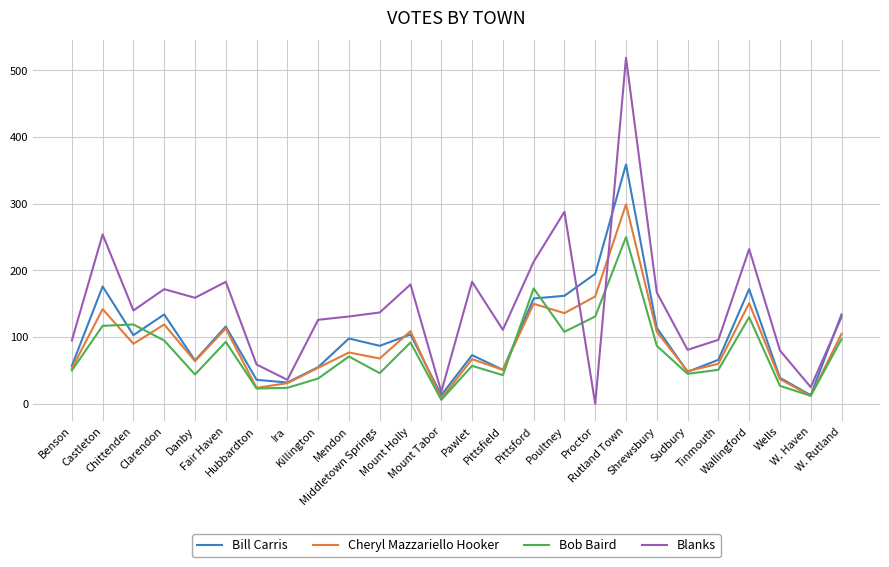

Which series has the largest range (max minus min)?

Blanks